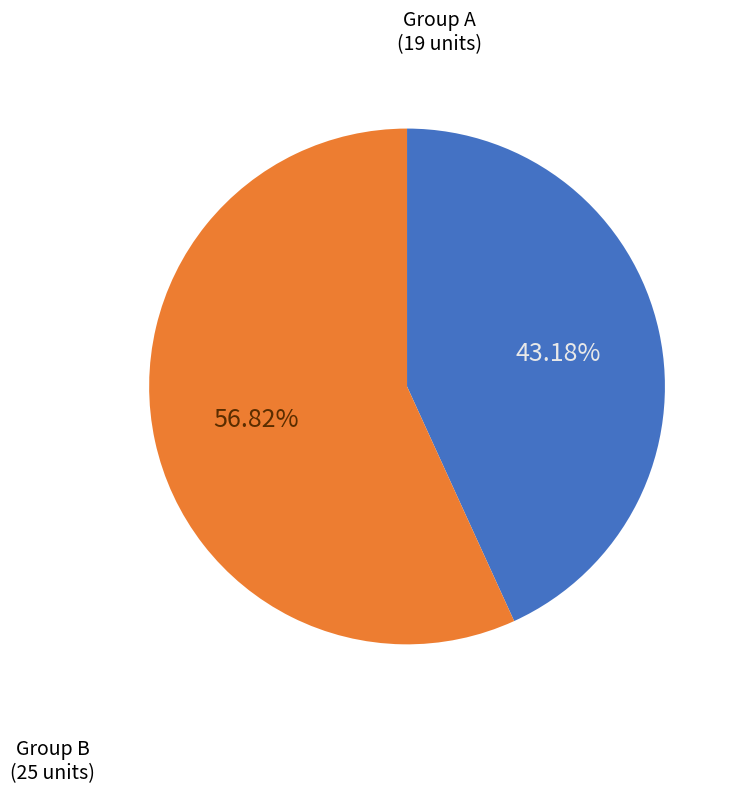

Does any single category account for the majority?

Yes